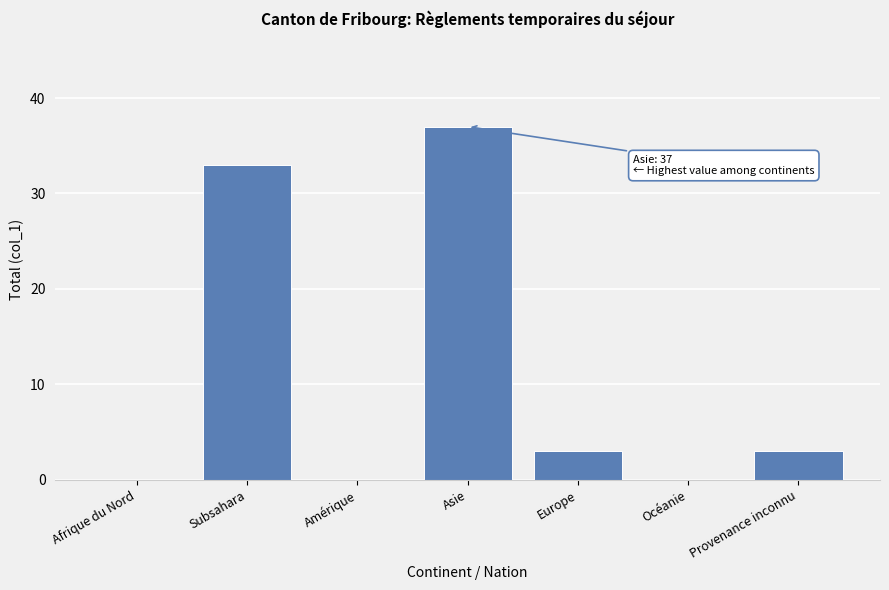

Reading right to left, extract all data points from this chart.

Provenance inconnu=3	Océanie=0	Europe=3	Asie=37	Amérique=0	Subsahara=33	Afrique du Nord=0